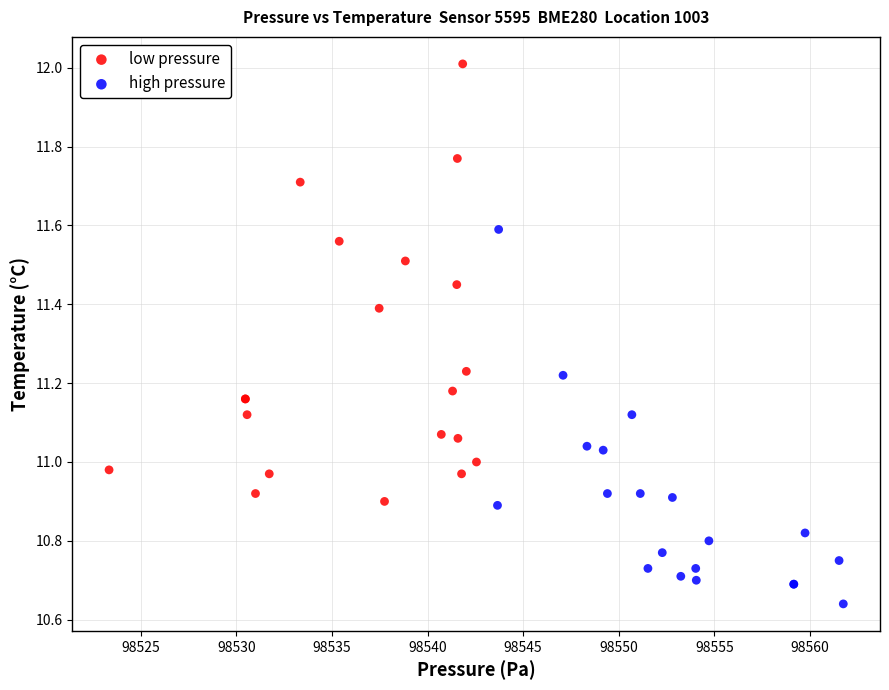

Which series reaches the minimum Y coordinate?

high pressure